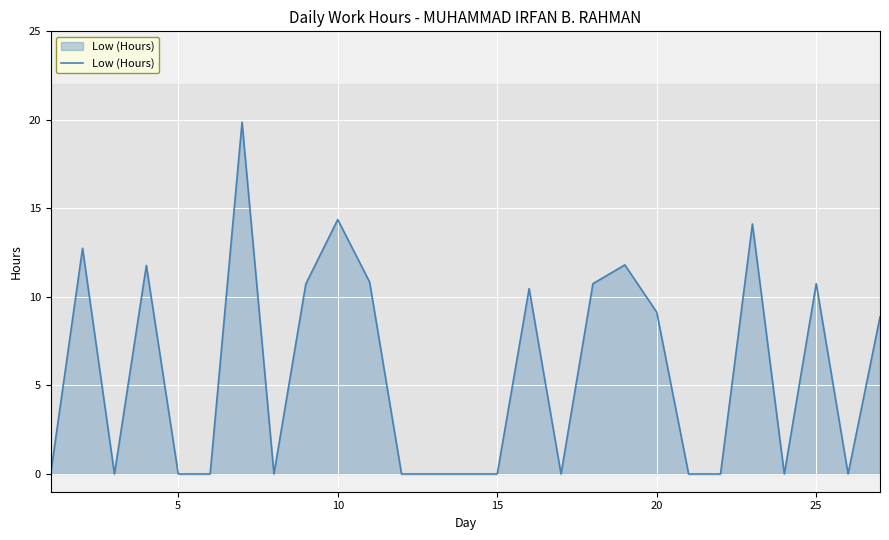

What is the difference between the maximum and minimum values?

19.9